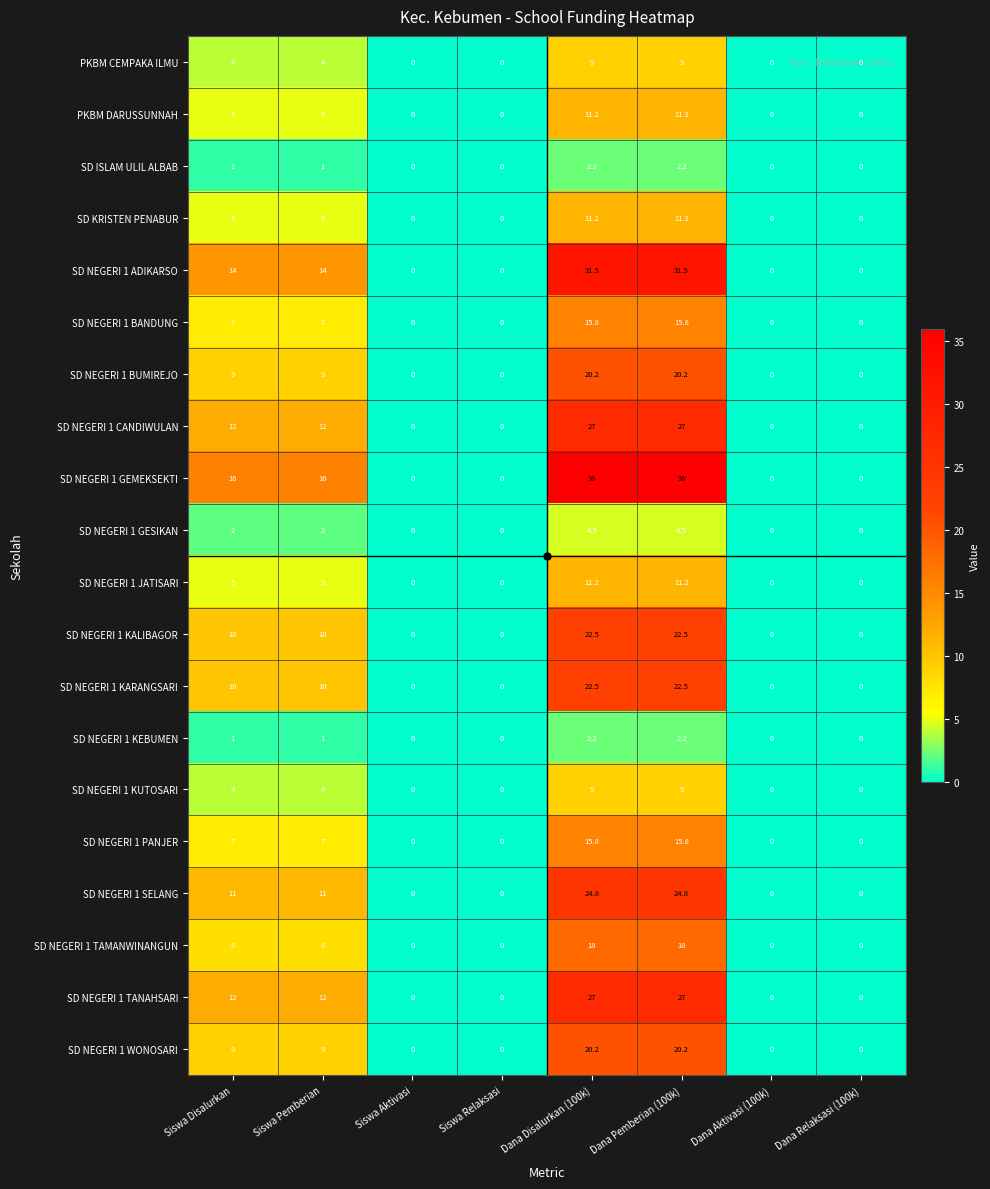

Between Siswa Pemberian and Dana Relaksasi (100k), which series saw the biggest shift?

SD NEGERI 1 GEMEKSEKTI